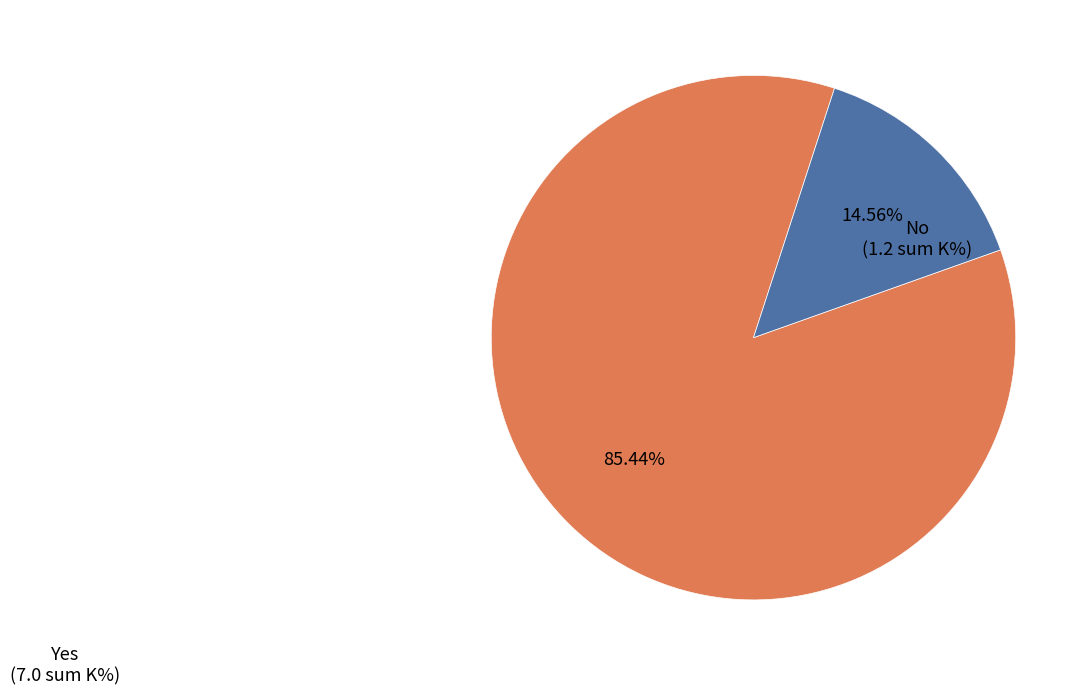

How many segments does this pie chart have?

2